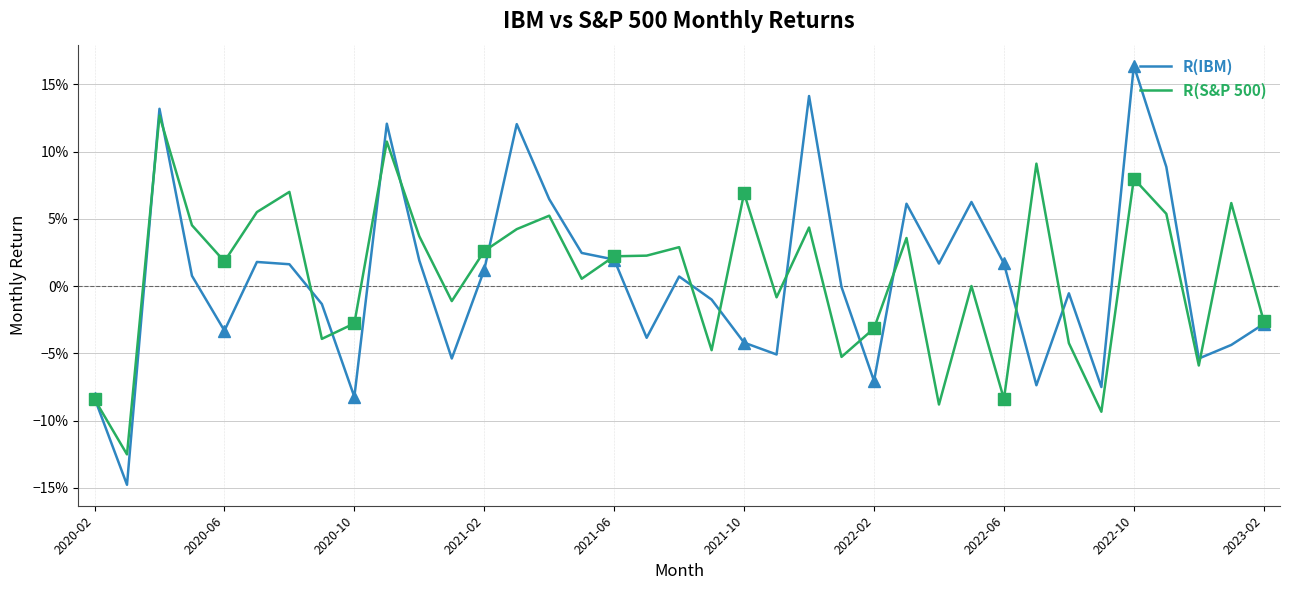

How many distinct data groups are displayed?

2